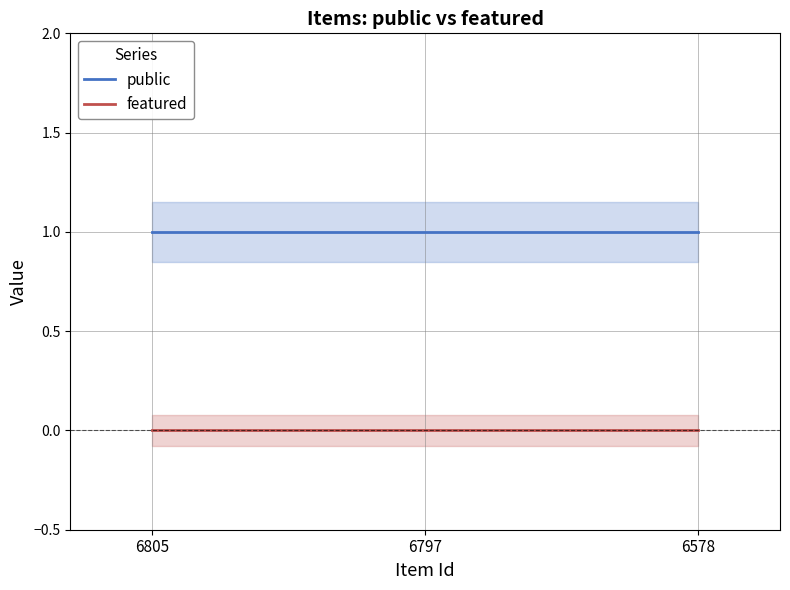

At which label is public closest to 1?

6805